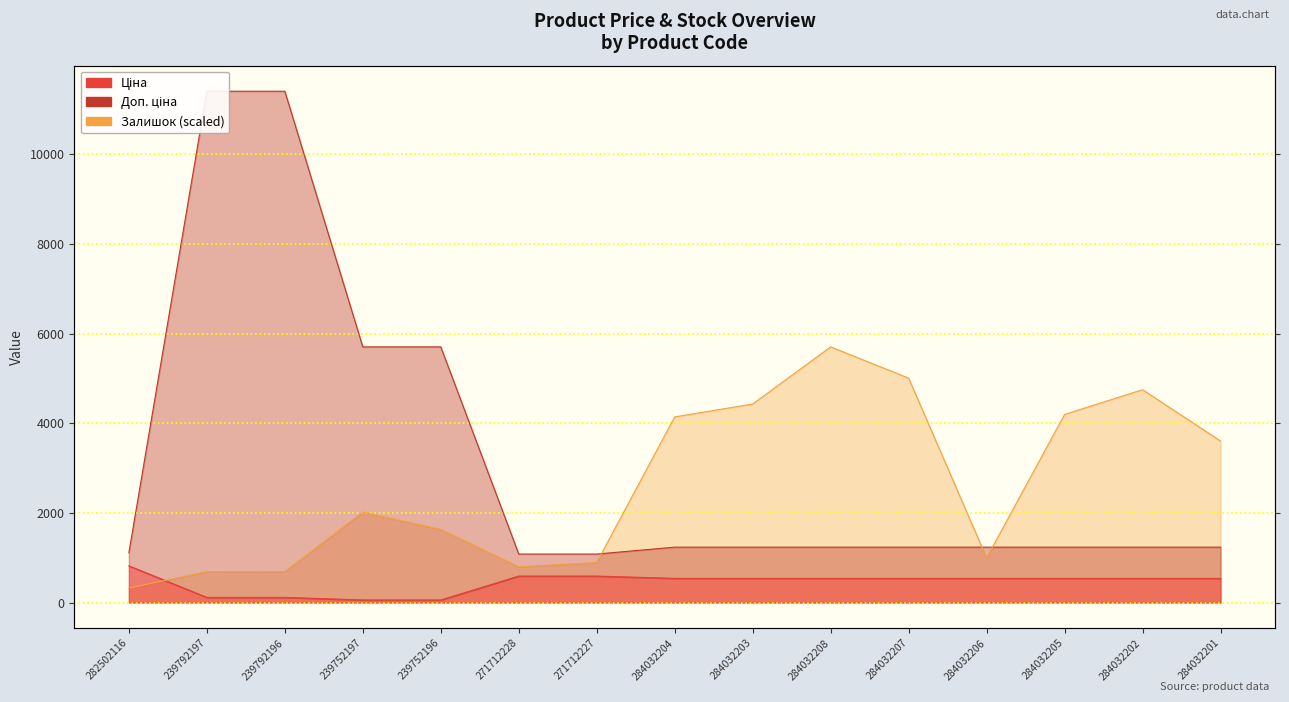

True or false: Залишок has a value of 797.9 at 271712228.

True